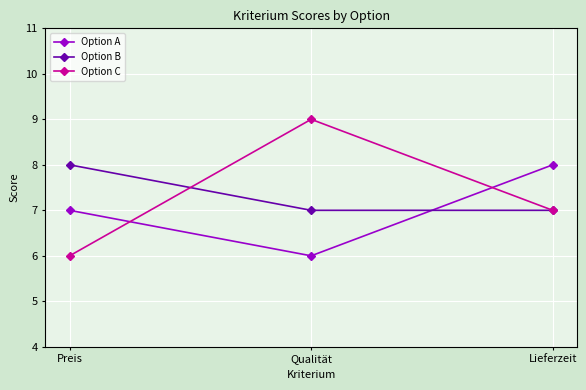

What is the label of the 2nd point from the right?

Qualität